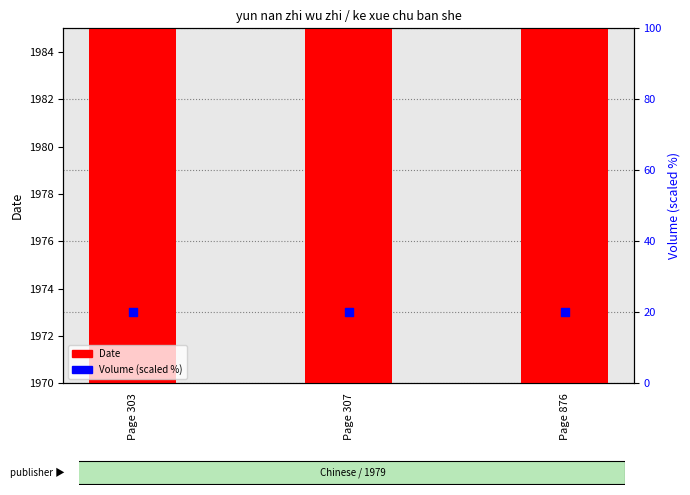

Which series has the largest Y range (max minus min)?

Date